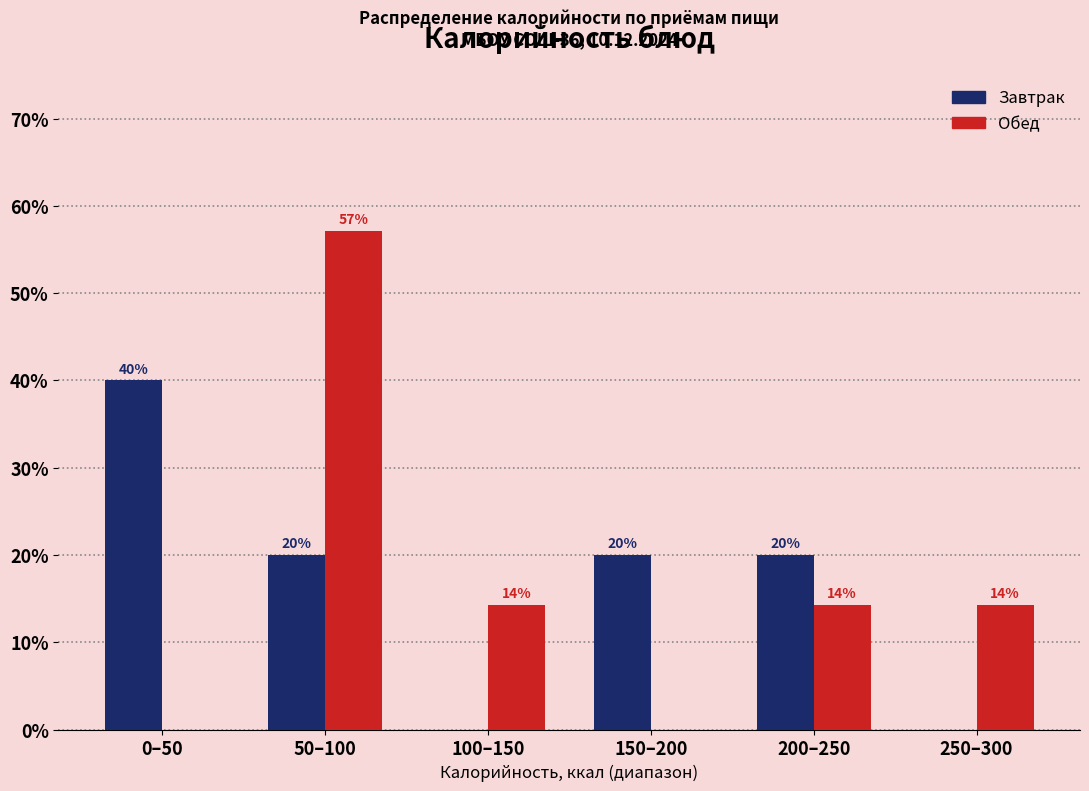

What is the sum of the Завтрак values at 0–50 and 250–300?

40.0